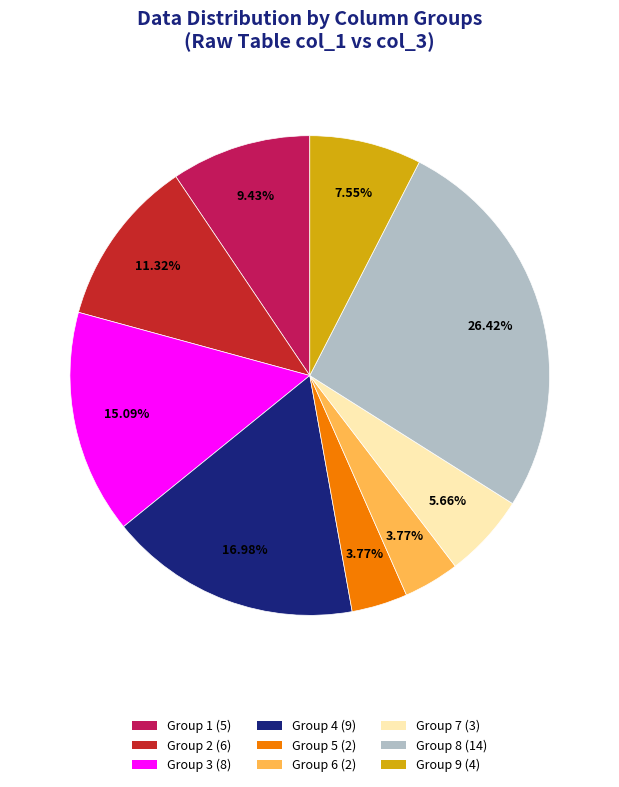

To the nearest percent, what is the average slice percentage?

11%